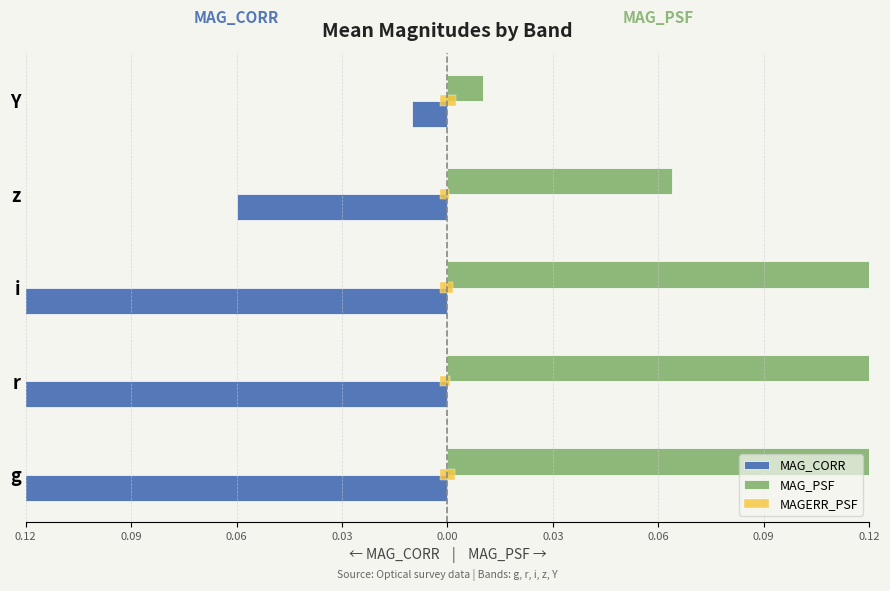

Reading left to right, extract all data points from this chart.

MAG_CORR: -1.8	-0.7	-0.3	-0.1	-0.0
MAG_PSF: 1.8	0.7	0.3	0.1	0.0
MAGERR_PSF: 0.0	0.0	0.0	0.0	0.0